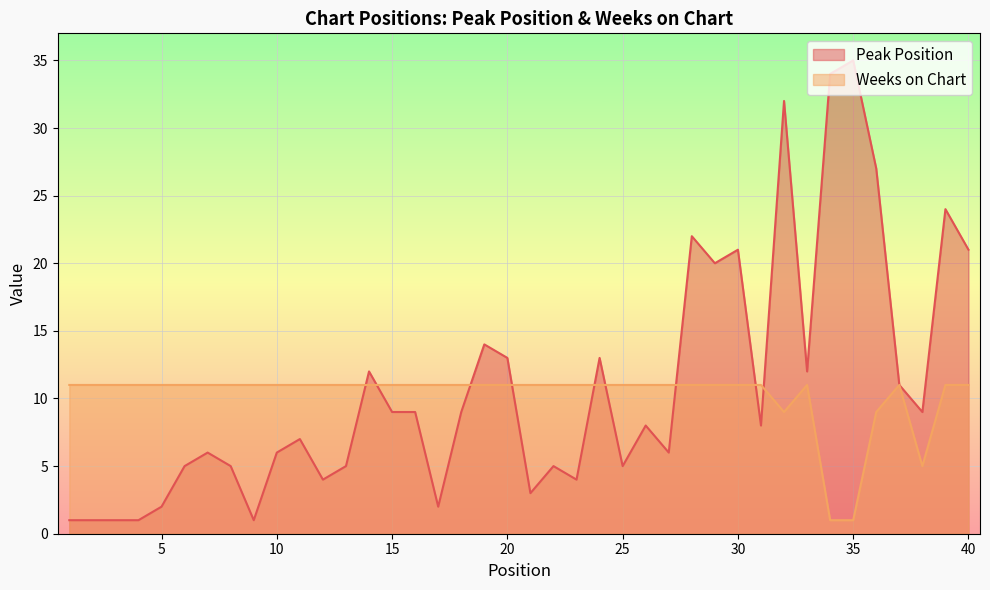

List the labels in order of Weeks on Chart value, largest first.

1, 2, 3, 4, 5, 6, 7, 8, 9, 10, 11, 12, 13, 14, 15, 16, 17, 18, 19, 20, 21, 22, 23, 24, 25, 26, 27, 28, 29, 30, 31, 33, 37, 39, 40, 32, 36, 38, 34, 35